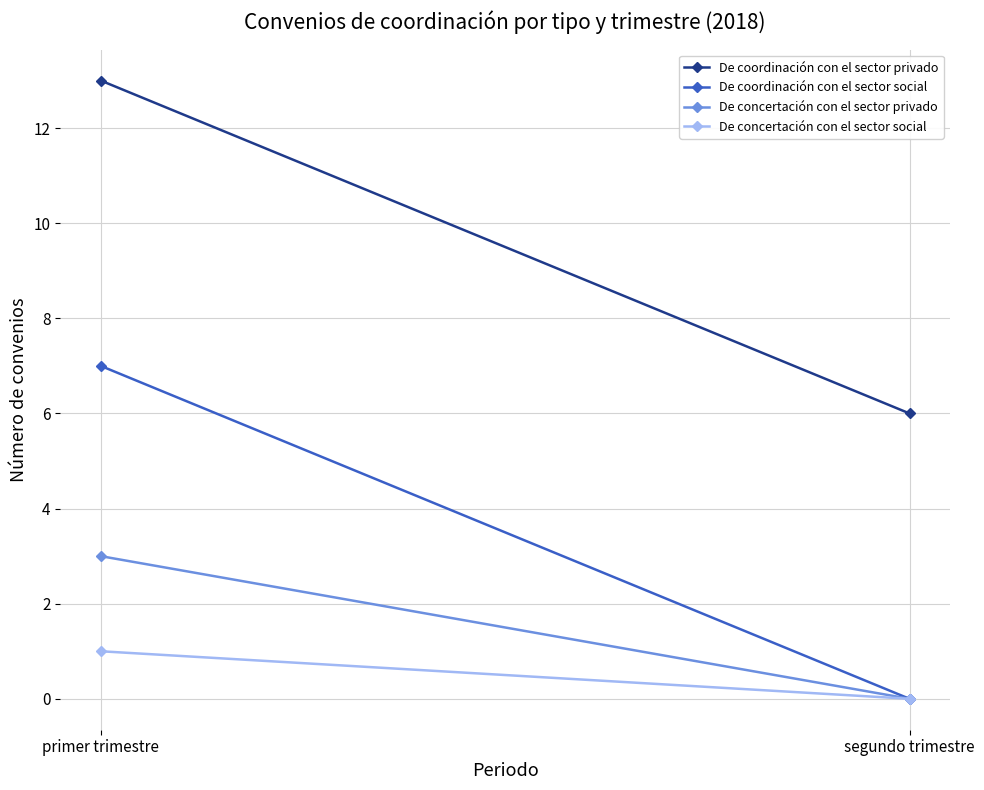

How many series are shown in this chart?

4